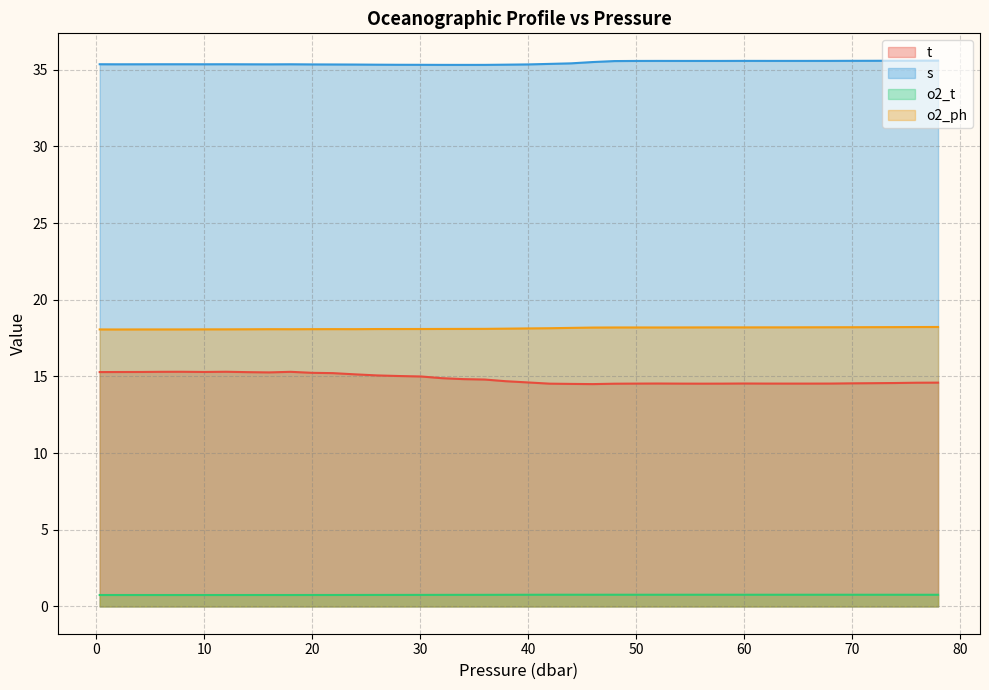

How many s values are between 35 and 36?

40